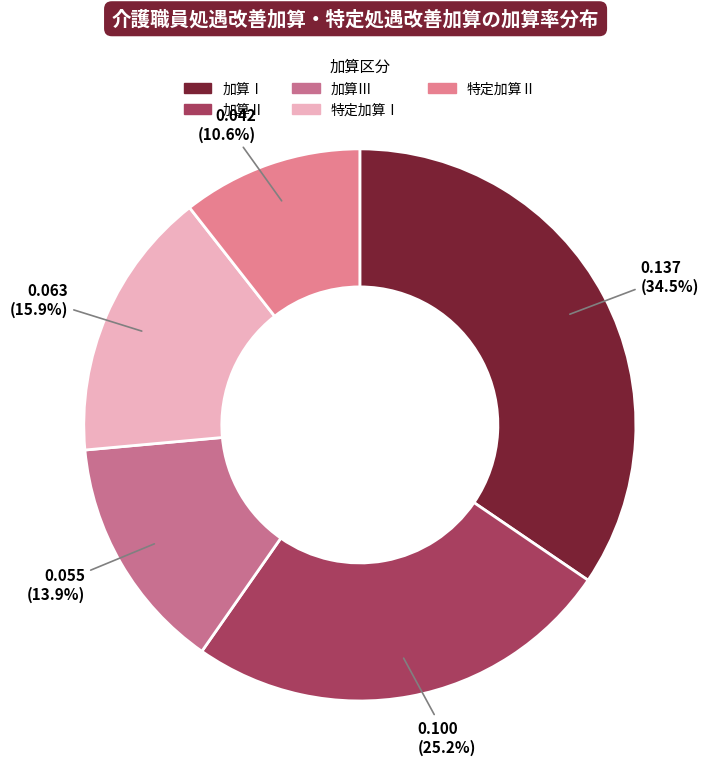

How many segments does this pie chart have?

5